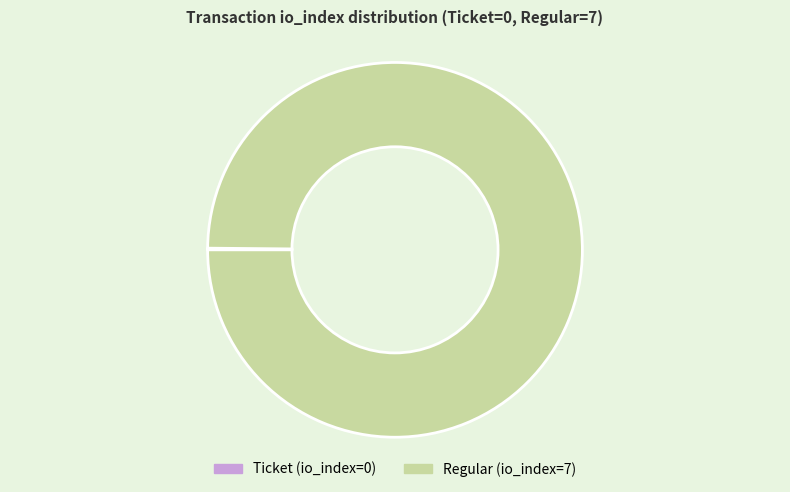

Does any single category account for the majority?

Yes